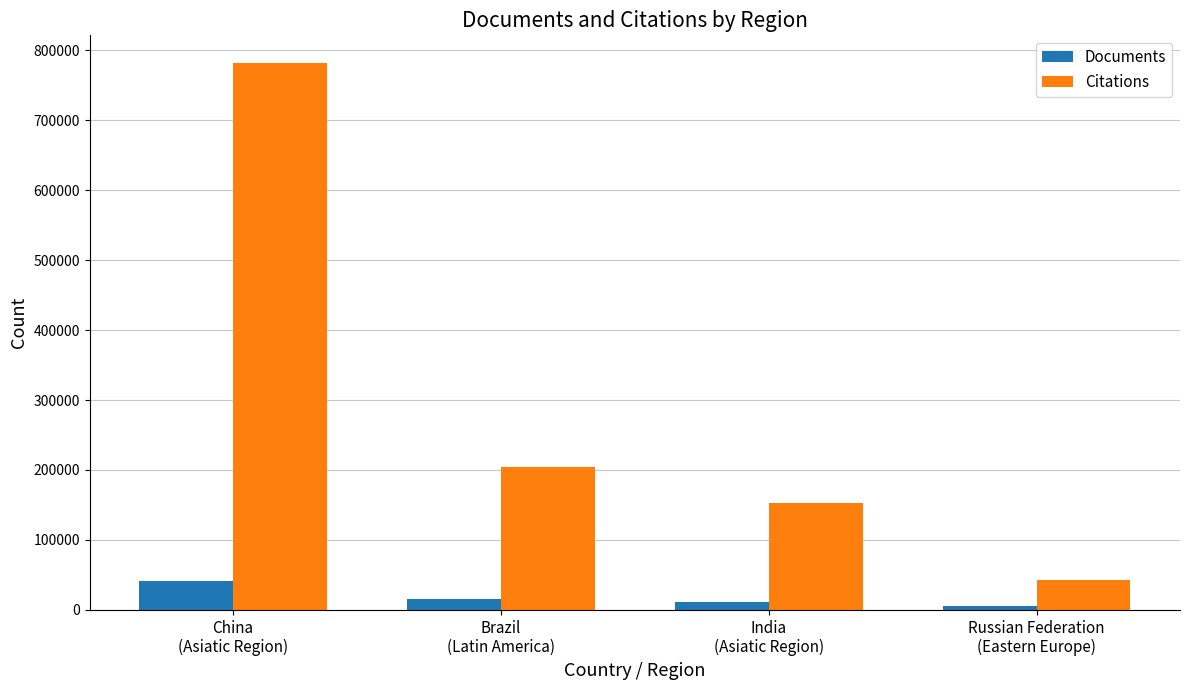

What is the sum of the Citations values at Brazil
(Latin America) and China
(Asiatic Region)?

986853